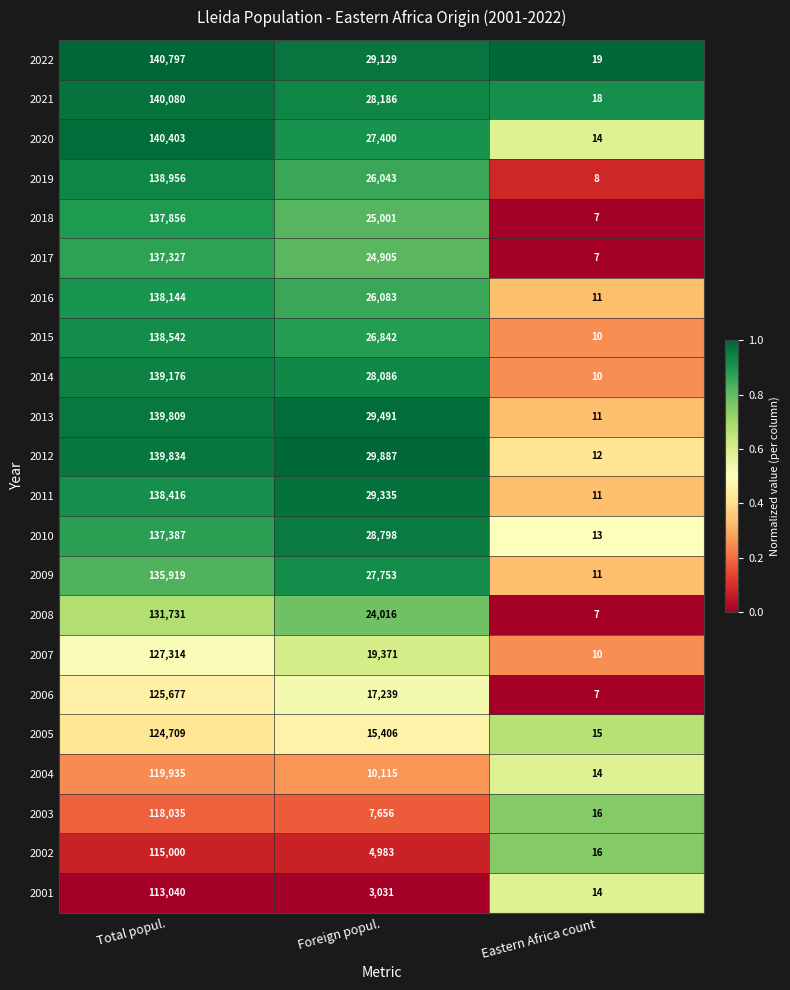

Is it true that 2006 equals 34665 at Total popul.?

False